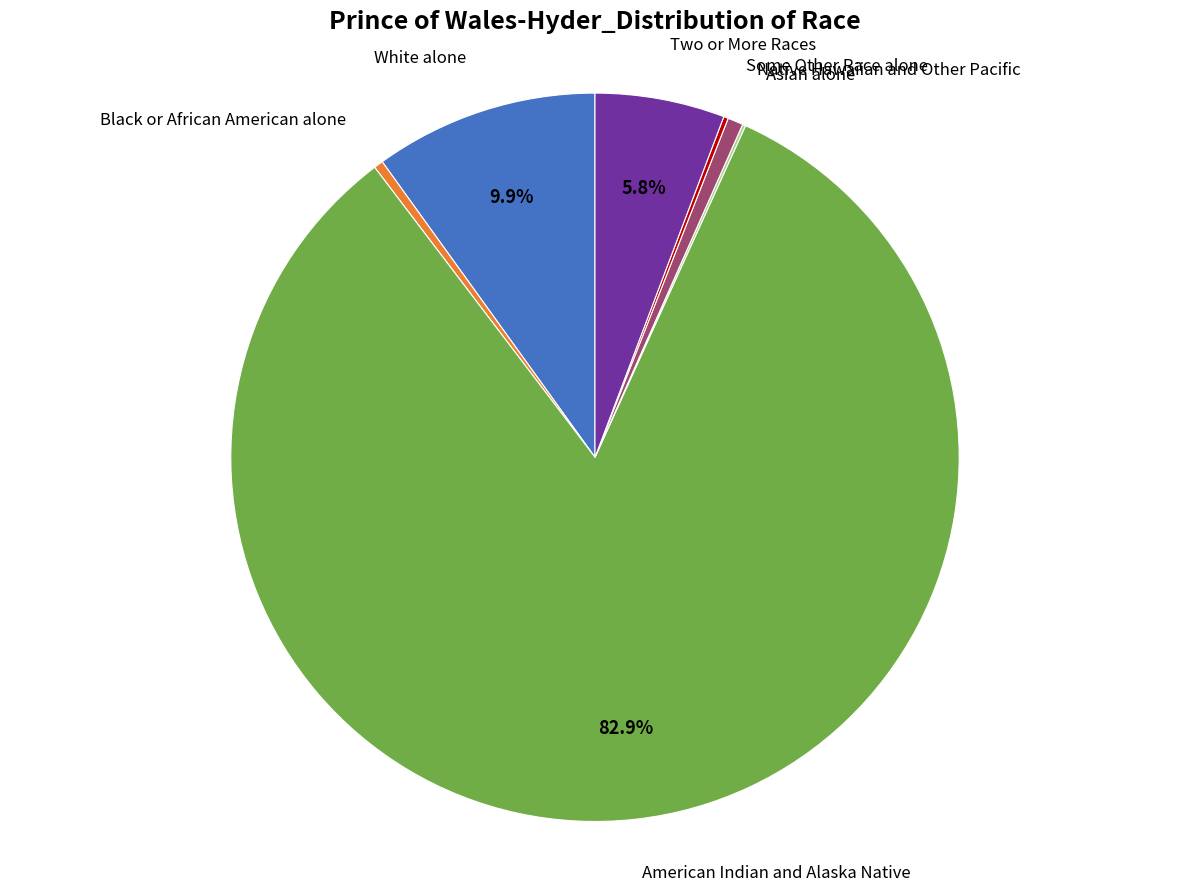

Is there any slice that represents more than half of the pie?

Yes